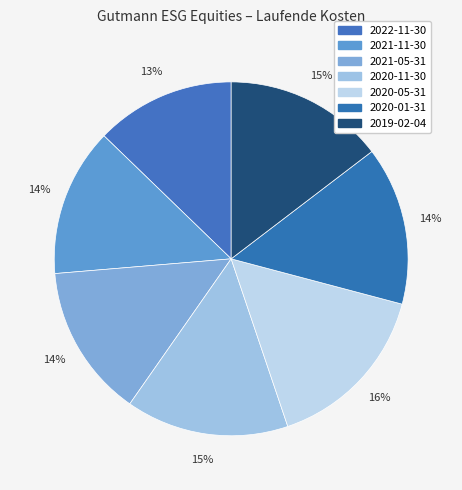

Count the number of slices in the pie.

7